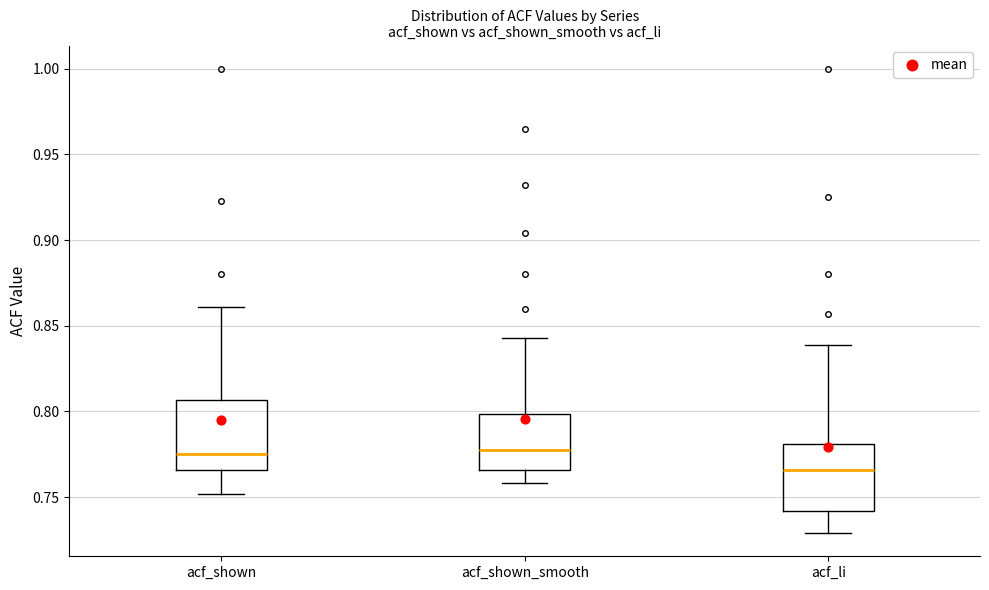

Where does the upper whisker of the box for acf_li end on the y-axis? The values are not printed on the chart, so give them approximately, as read against the axis.

0.840